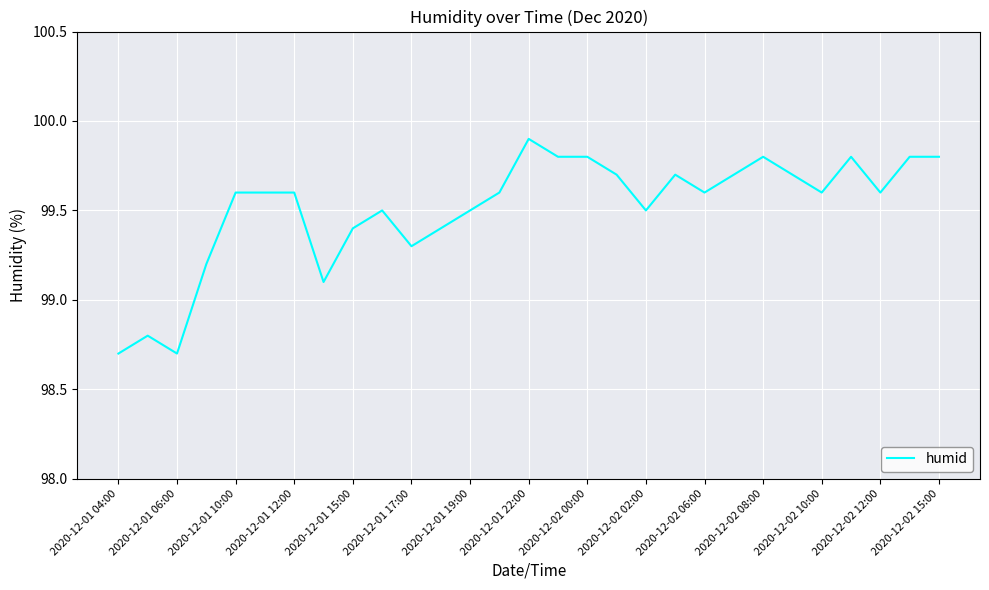

What is the difference between the maximum and minimum values?

1.2